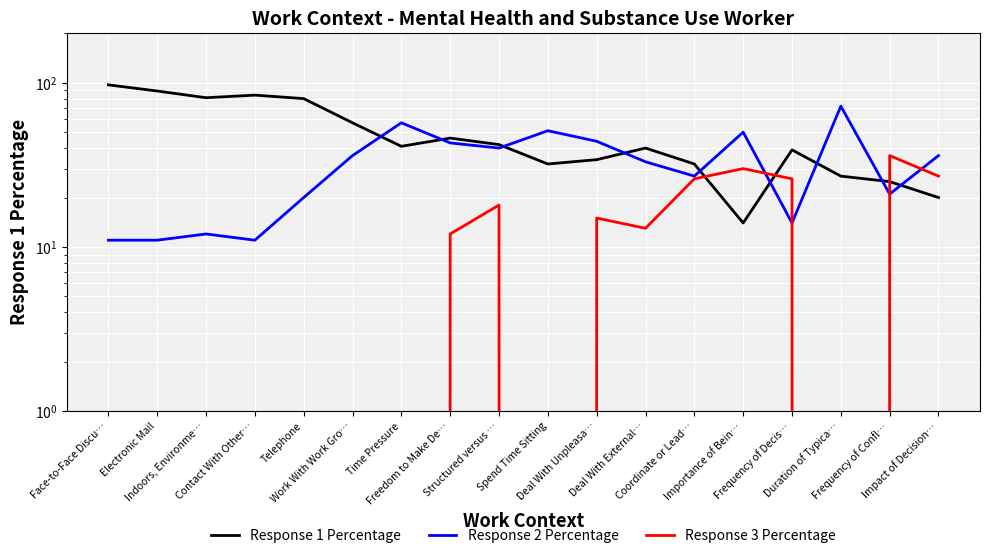

Reading left to right, transcribe all the data shown in this chart.

Response 1 Percentage: 97	89	81	84	80	57	41	46	42	32	34	40	32	14	39	27	25	20
Response 2 Percentage: 11	11	12	11	20	36	57	43	40	51	44	33	27	50	14	72	21	36
Response 3 Percentage: 0	0	0	0	0	0	0	12	18	0	15	13	26	30	26	0	36	27